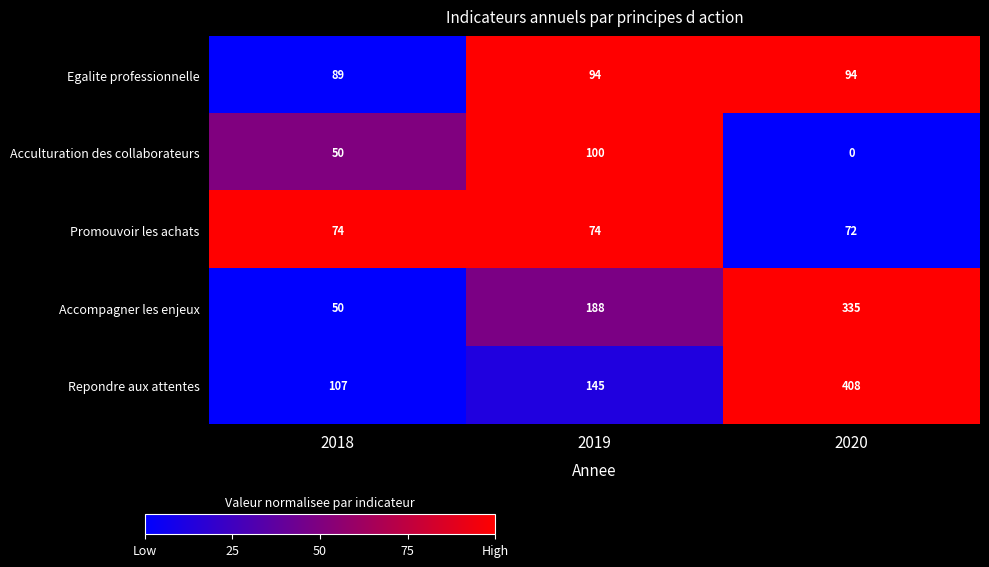

What is the difference between the Accompagner les enjeux values at 2018 and 2020?

285